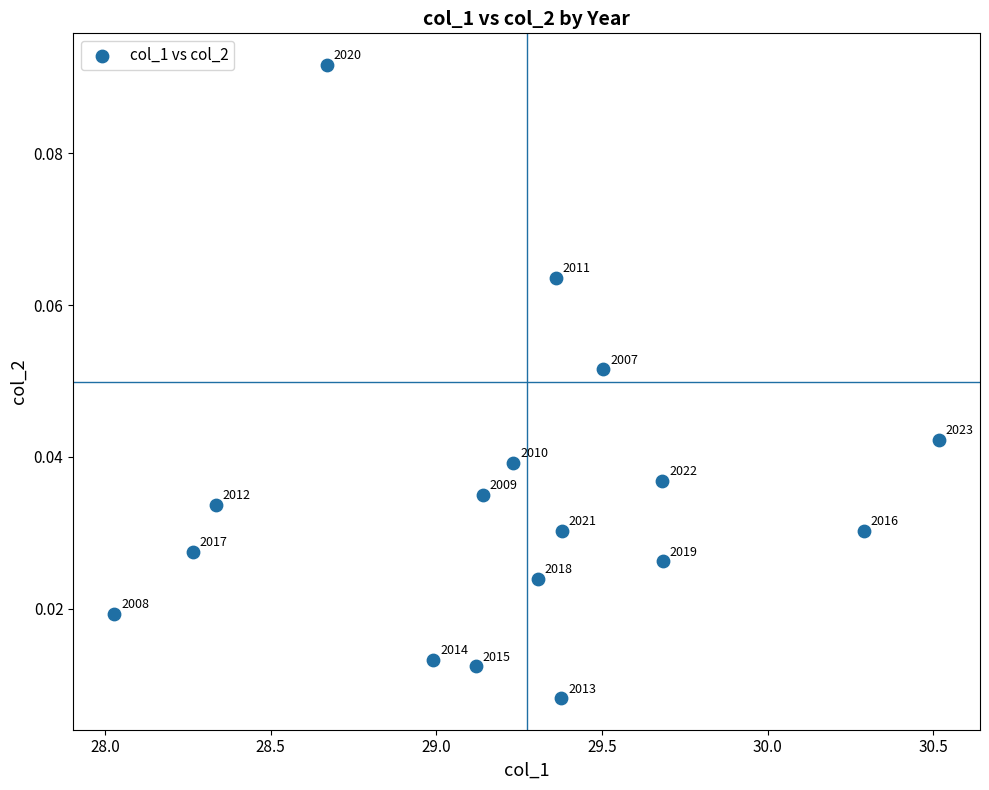

What is the range of X values (max minus min)?

2.5